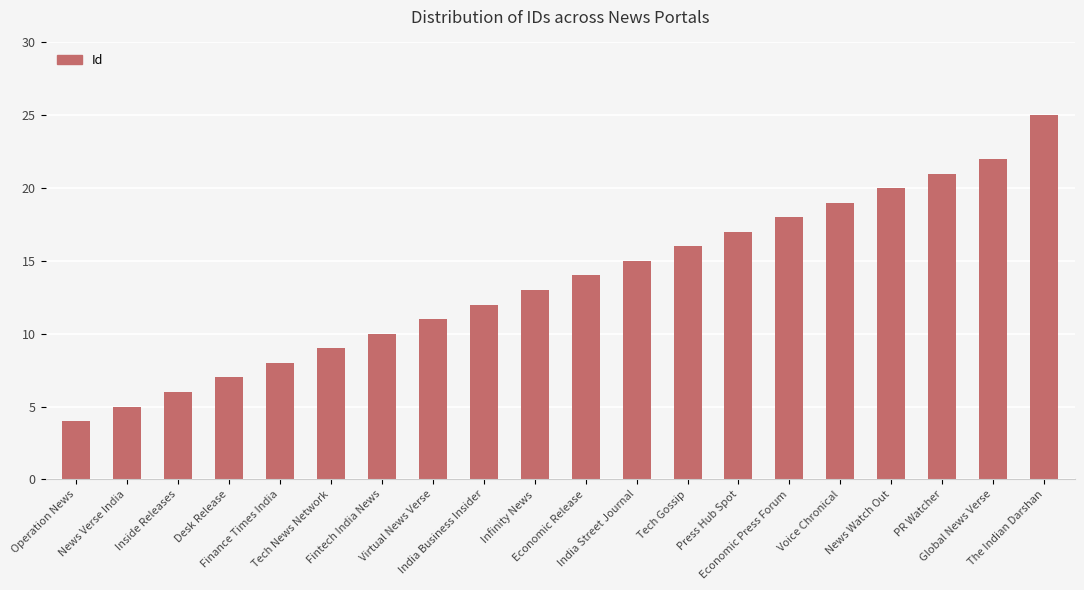

The value at Tech Gossip is 16. True or false?

True